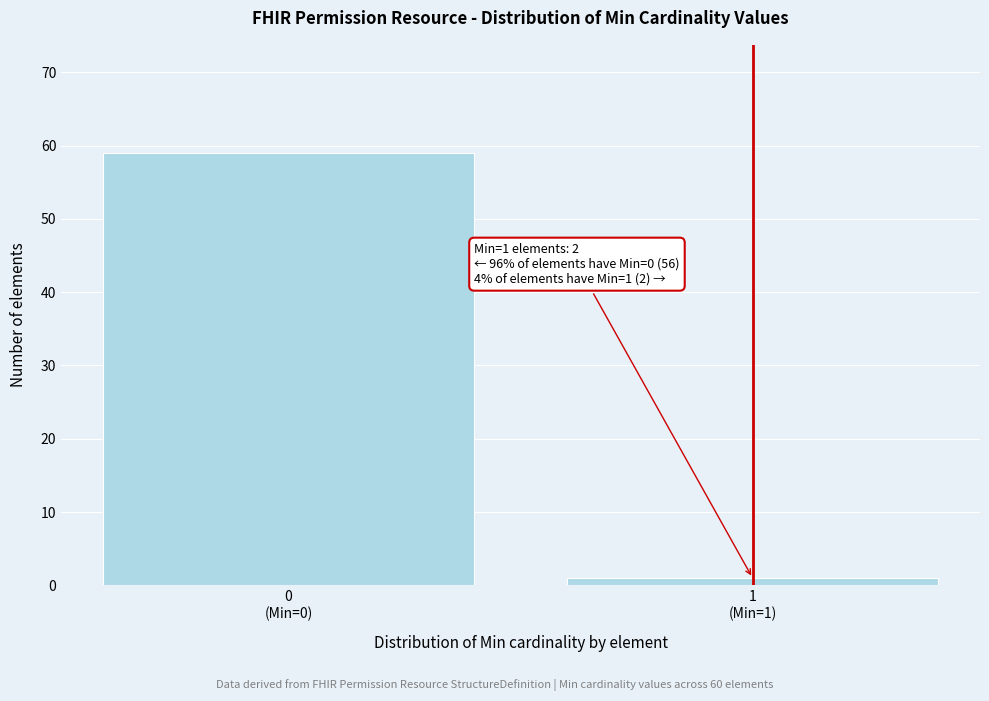

Reading left to right, extract all data points from this chart.

59	1